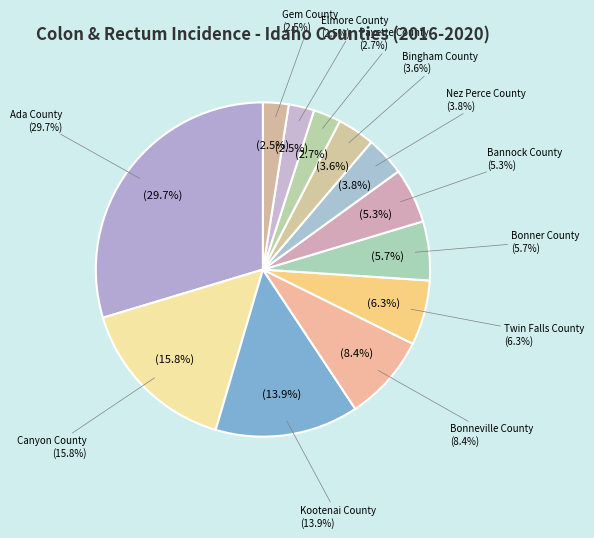

Does Elmore County account for over 50% of the chart?

No